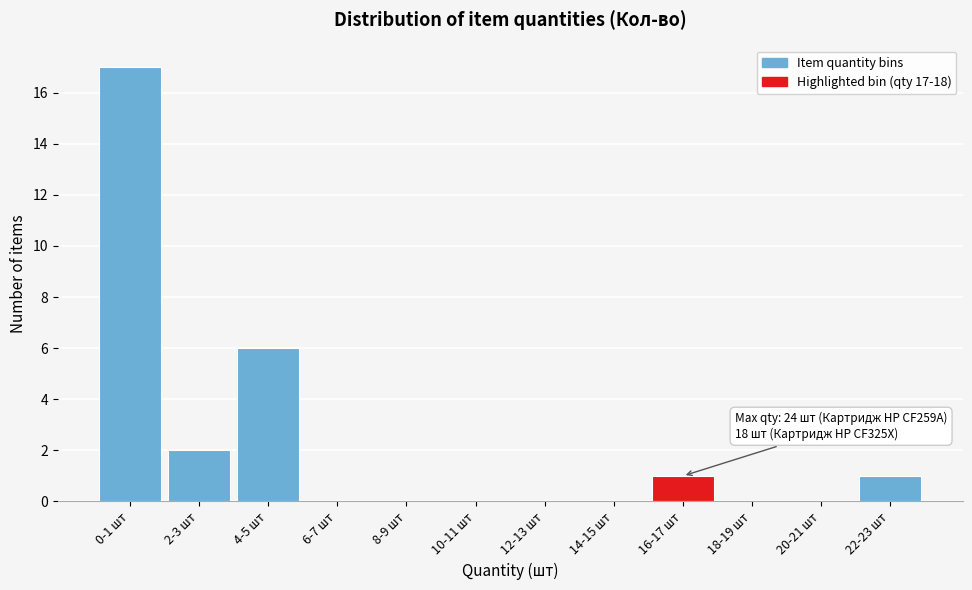

Reading left to right, transcribe all the data shown in this chart.

0-1 шт=17	2-3 шт=2	4-5 шт=6	6-7 шт=0	8-9 шт=0	10-11 шт=0	12-13 шт=0	14-15 шт=0	16-17 шт=1	18-19 шт=0	20-21 шт=0	22-23 шт=1